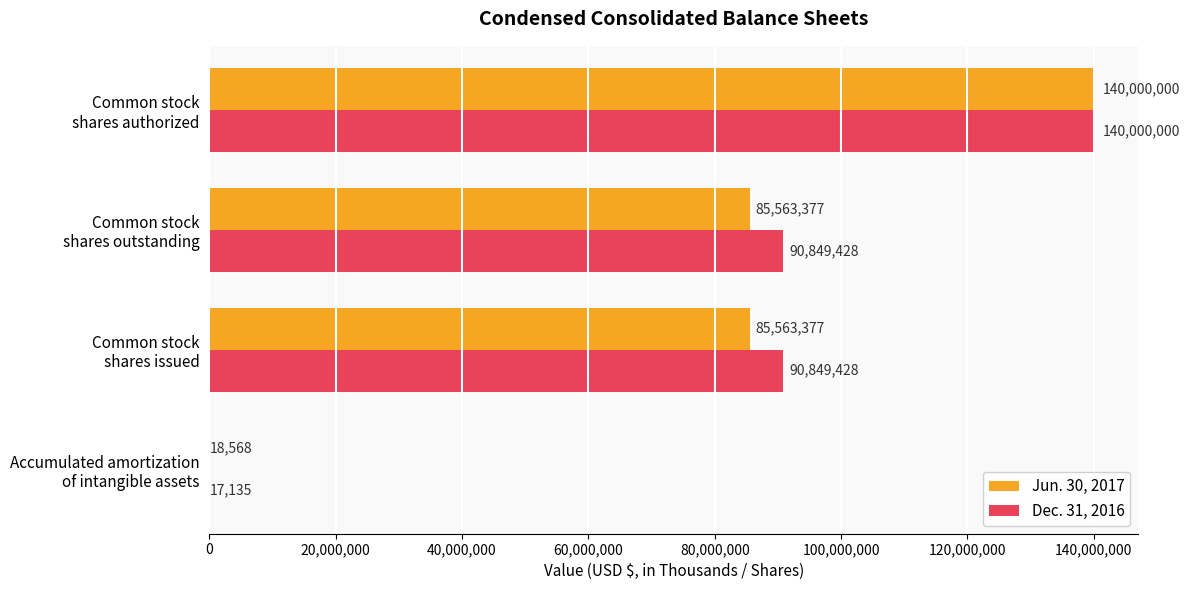

Which series has the largest range (max minus min)?

Dec. 31, 2016